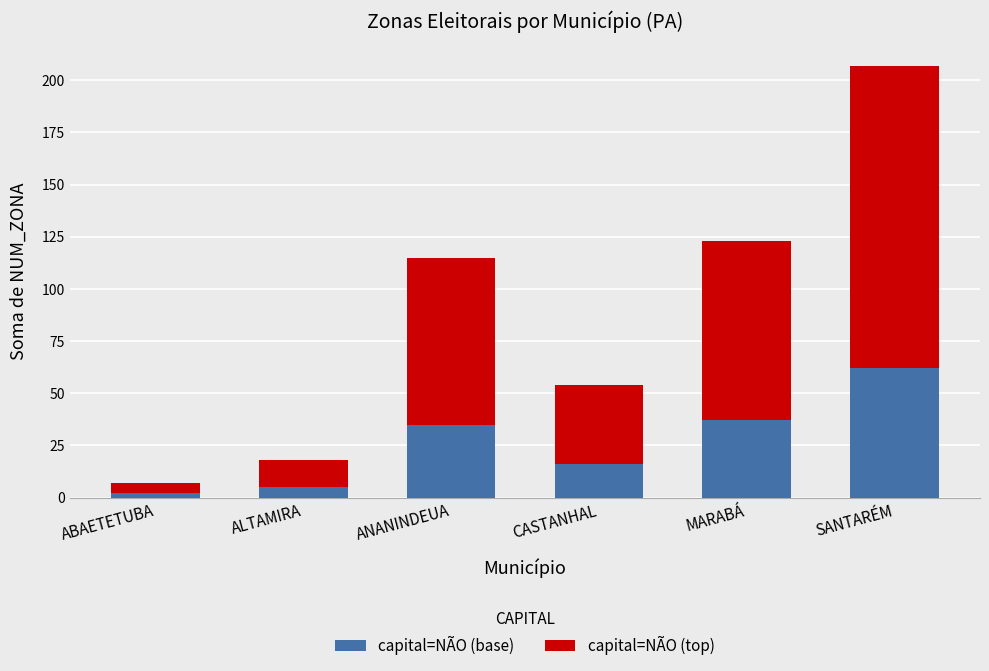

What is the total value across all series at ALTAMIRA?

18